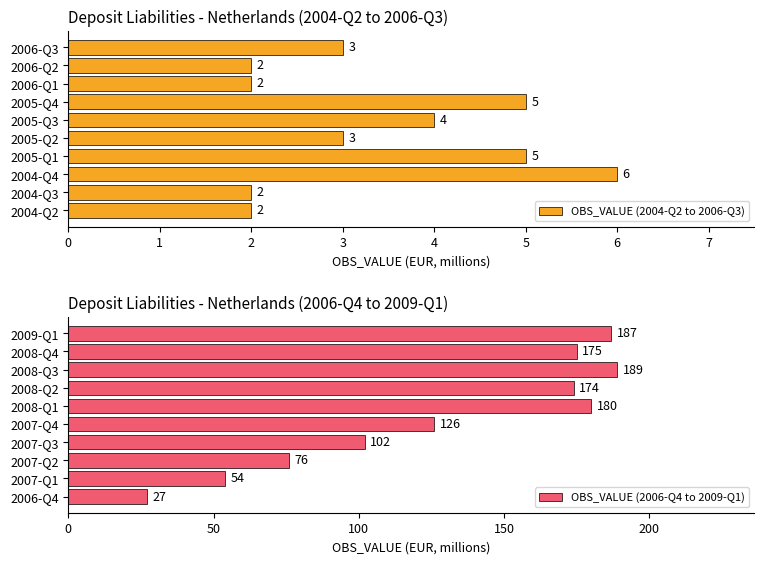

Reading left to right, what are all the values shown in this chart?

OBS_VALUE (2004-Q2 to 2006-Q3): 2	2	6	5	3	4	5	2	2	3
OBS_VALUE (2006-Q4 to 2009-Q1): 27	54	76	102	126	180	174	189	175	187